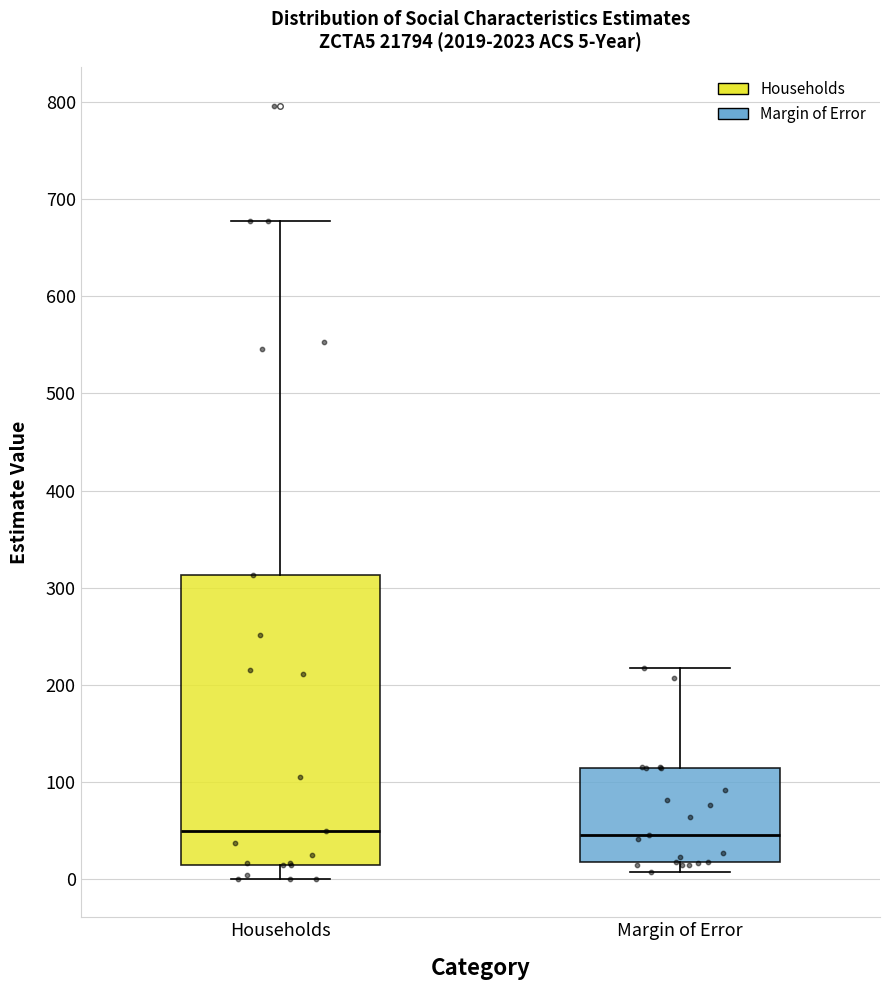

Which box is the tallest, from its lower edge to its upper edge?

Households